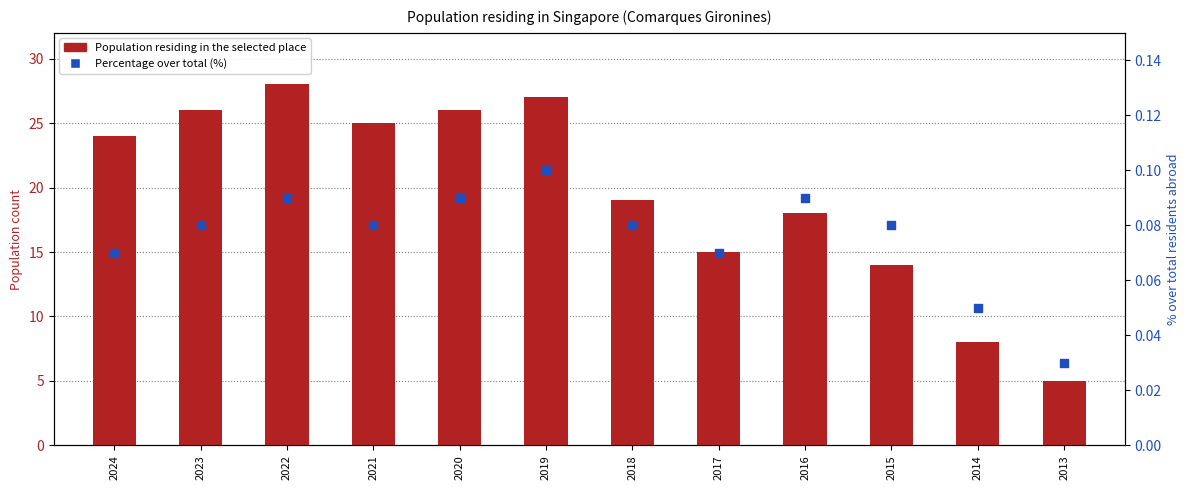

At which category is the sum across all series the highest?

2022